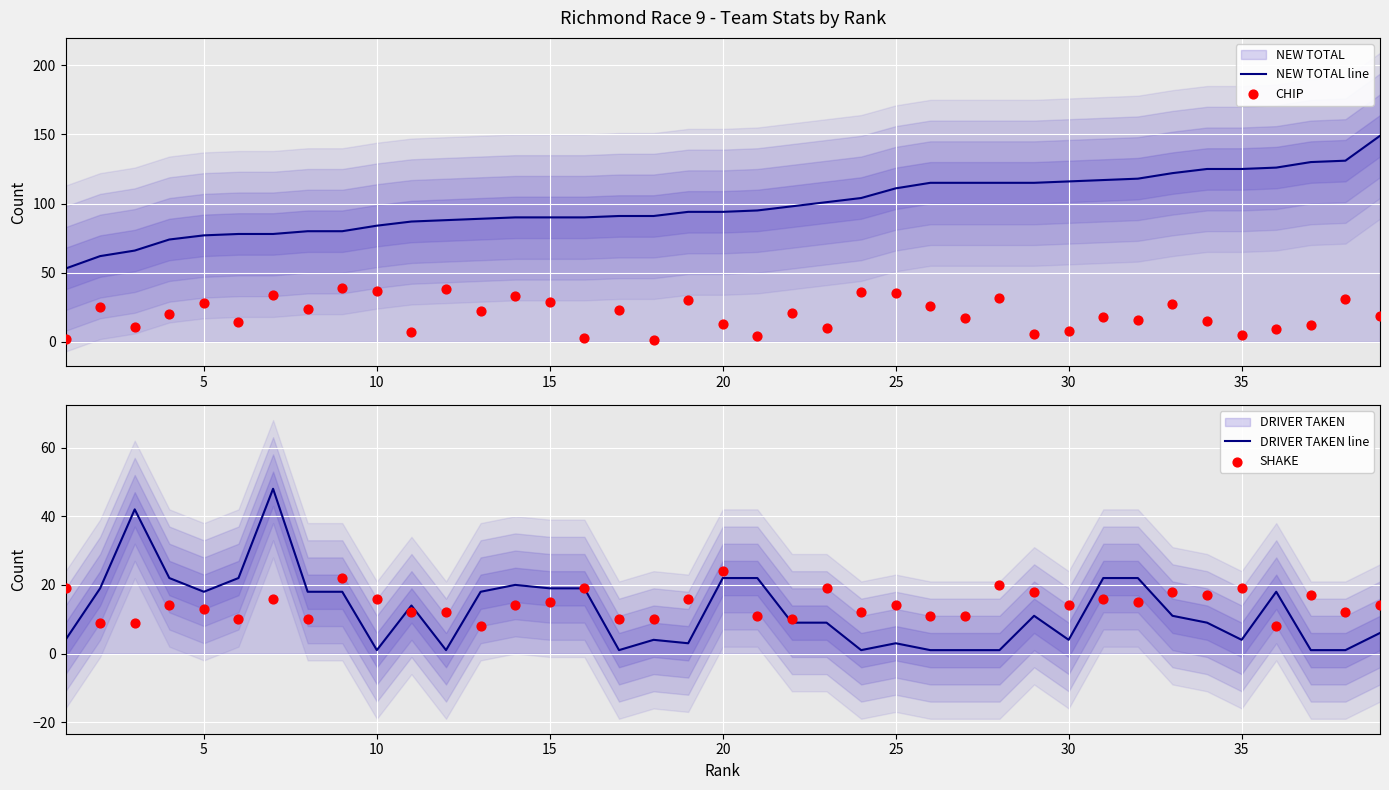

Is the value of DRIVER TAKEN line at 16 greater than the value of SHAKE at 22?

No